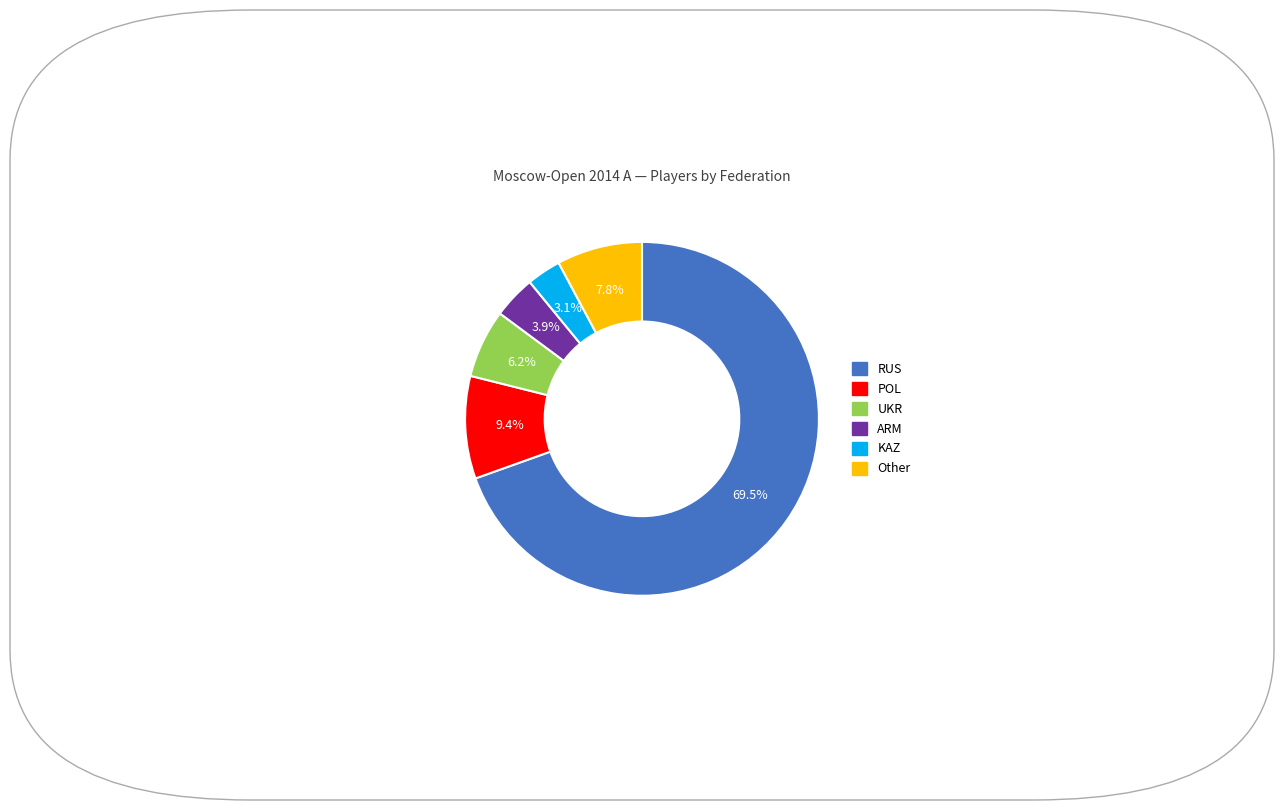

The ARM slice represents 4% of the pie. True or false?

True